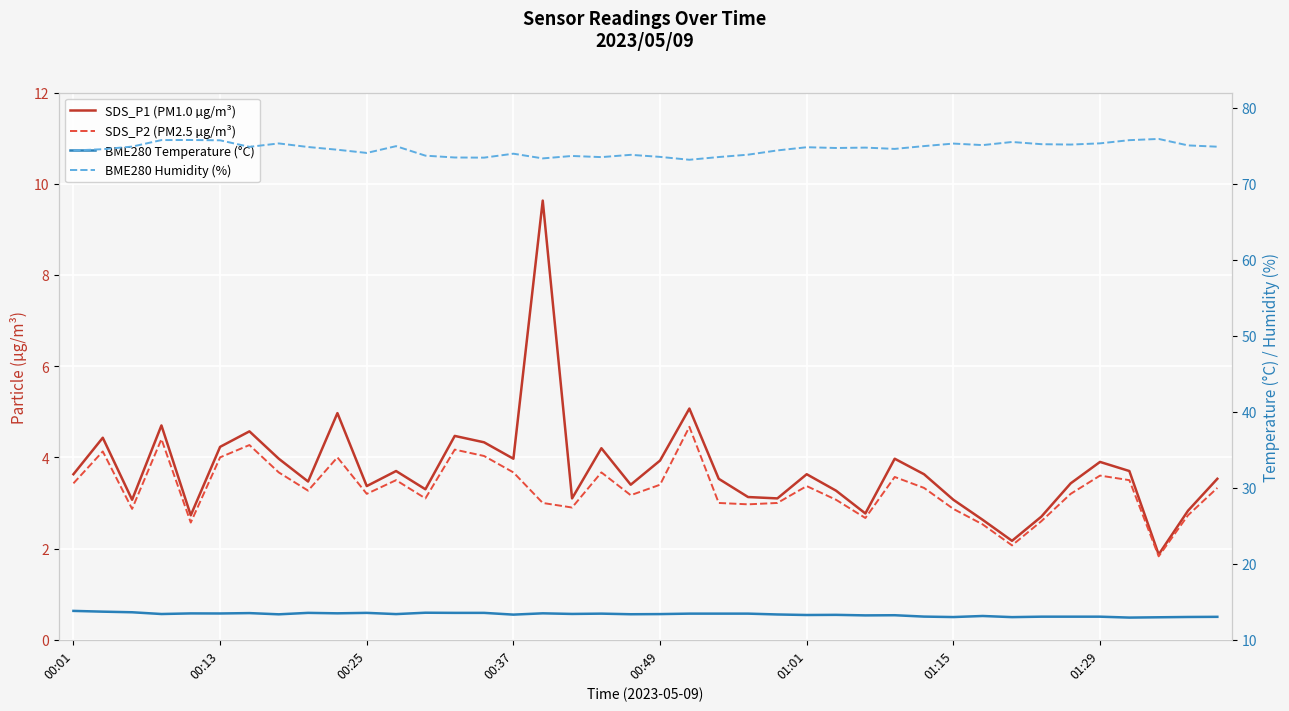

What are all the series names shown in the legend?

SDS_P1 (PM1.0 µg/m³), SDS_P2 (PM2.5 µg/m³), BME280 Temperature (°C), BME280 Humidity (%)